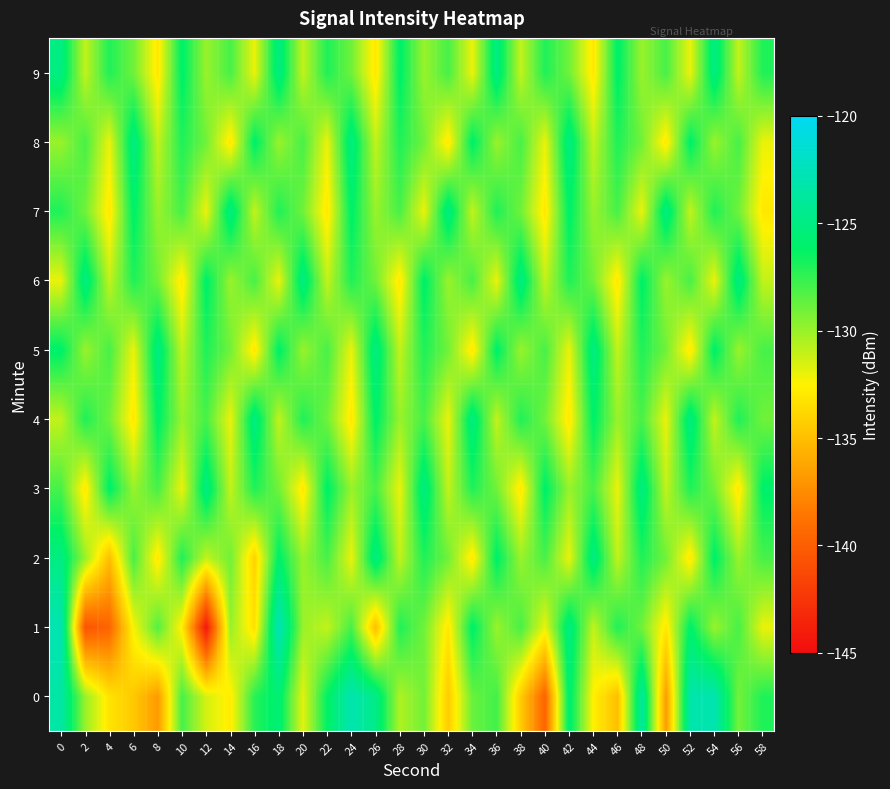

Between 20 and 18, which is larger?

18